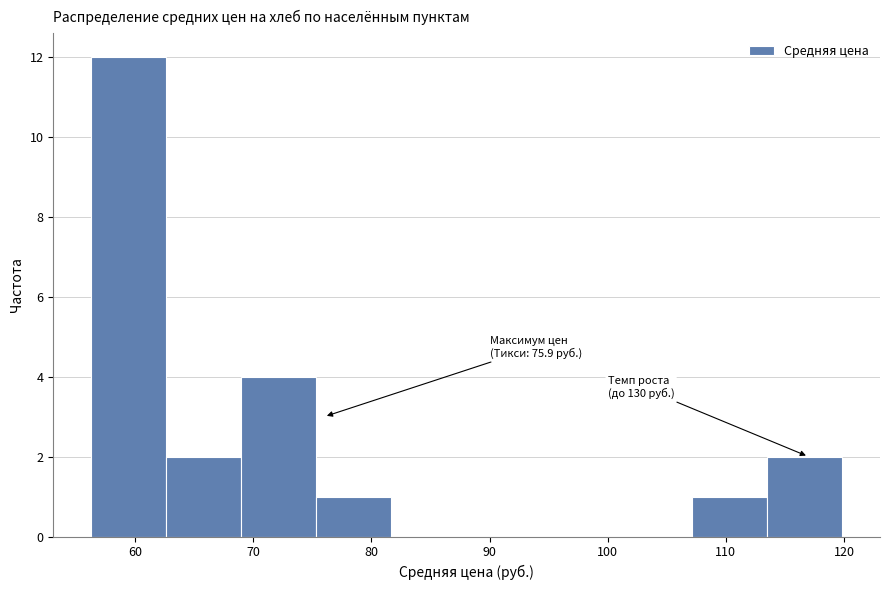

Which range on the x-axis has the tallest bar?

56 to 63